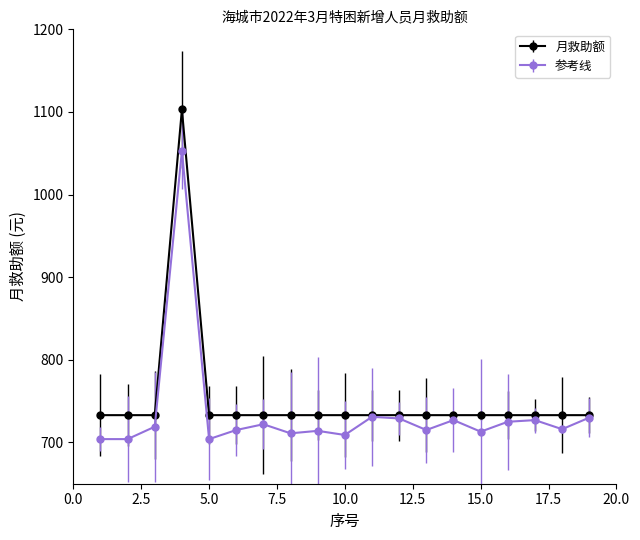

What is the minimum value for 参考线?

704